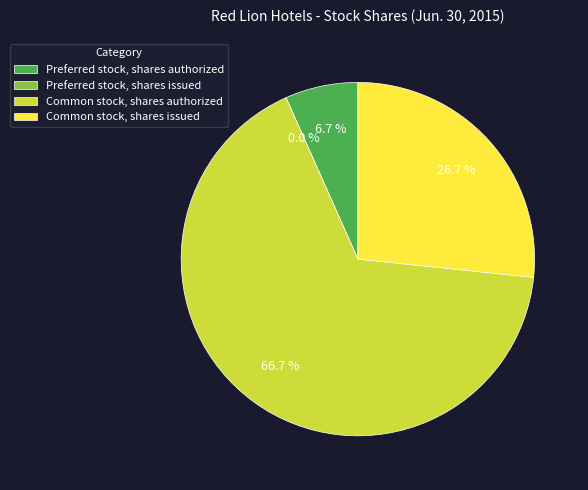

To the nearest percent, what percentage of the pie is Common stock, shares authorized?

67%